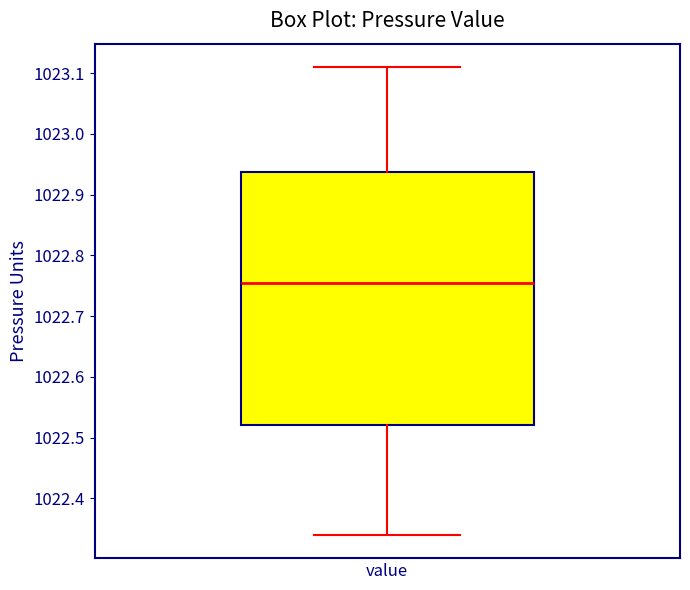

Read this box plot against the y-axis: the position of the median line, the range covered by the box, and the ends of both whiskers. The values are not printed on the chart, so give them approximately, as read against the axis.

median 1022.76, box 1022.52 to 1022.94, whiskers 1022.34 to 1023.11